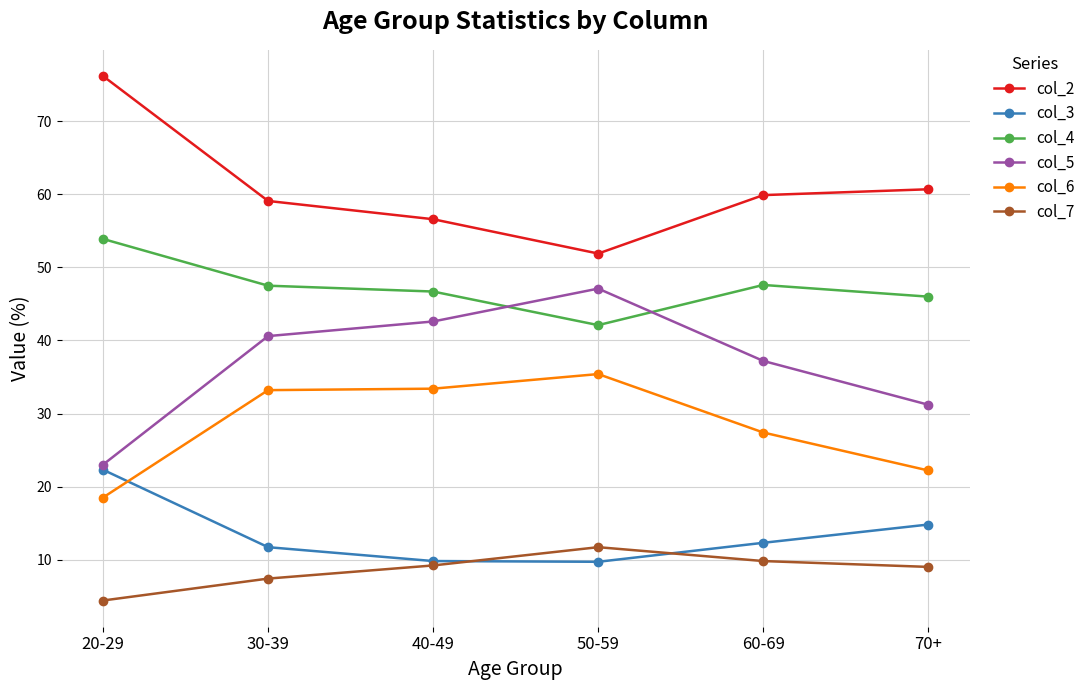

What position from the right is 30-39?

5